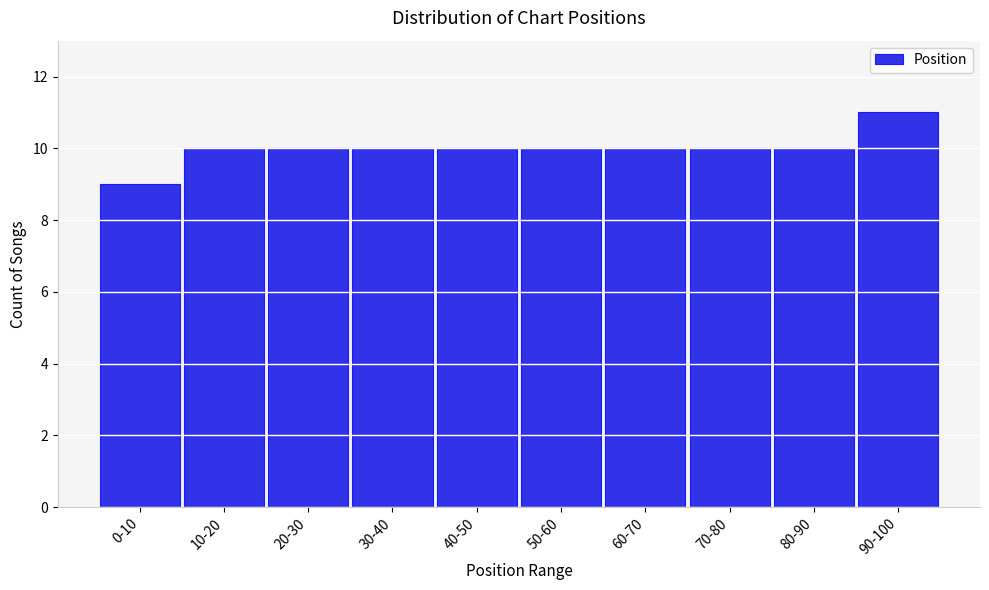

Reading left to right, transcribe all the data shown in this chart.

9	10	10	10	10	10	10	10	10	11